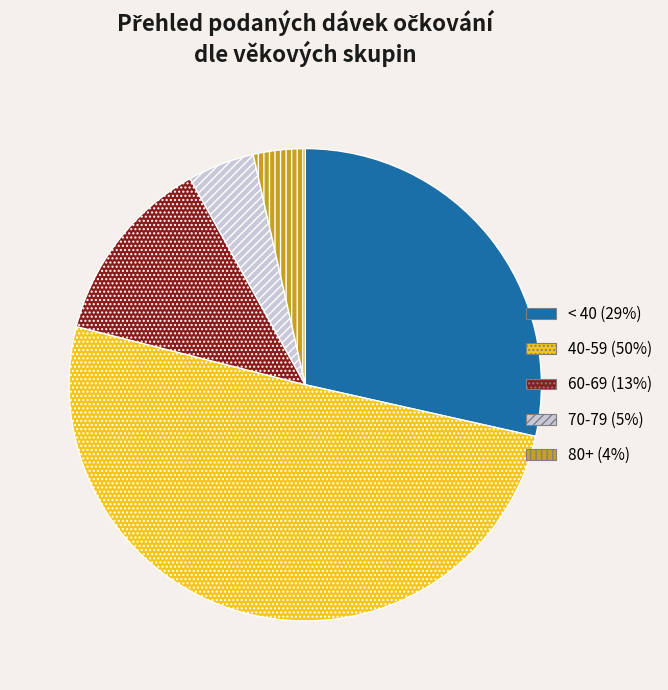

Does any single category account for the majority?

Yes